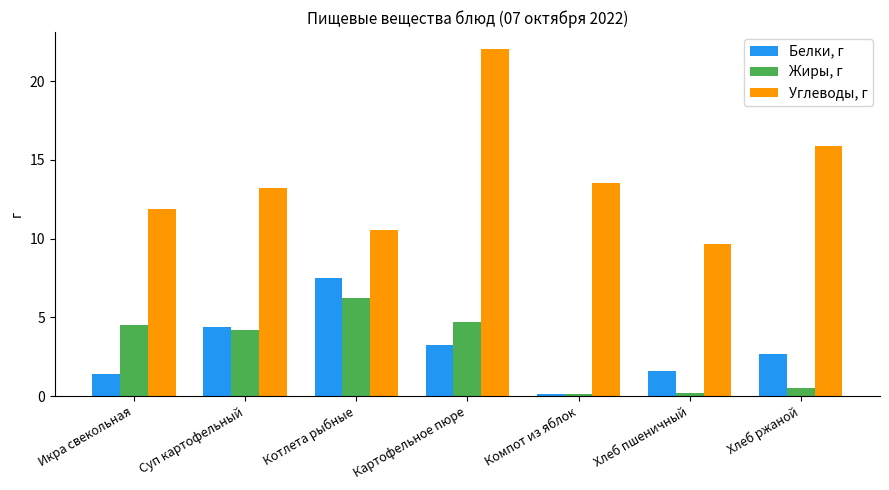

What is the sum of all Белки, г values?

20.9